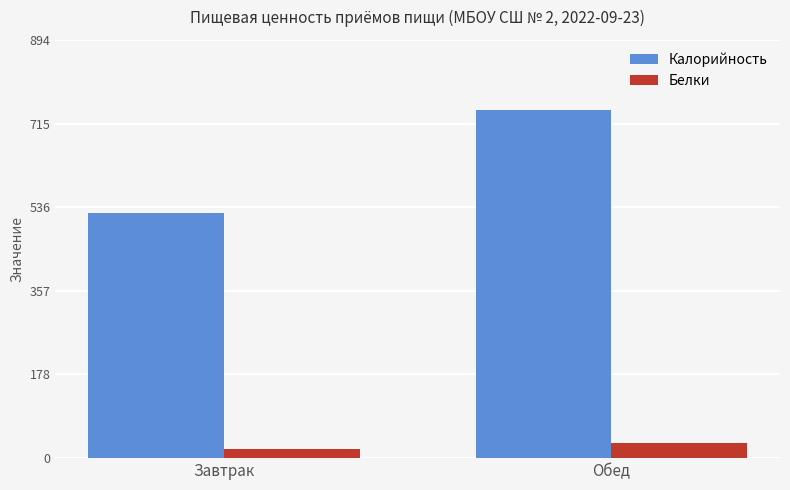

What is the sum of all Белки values?

51.3